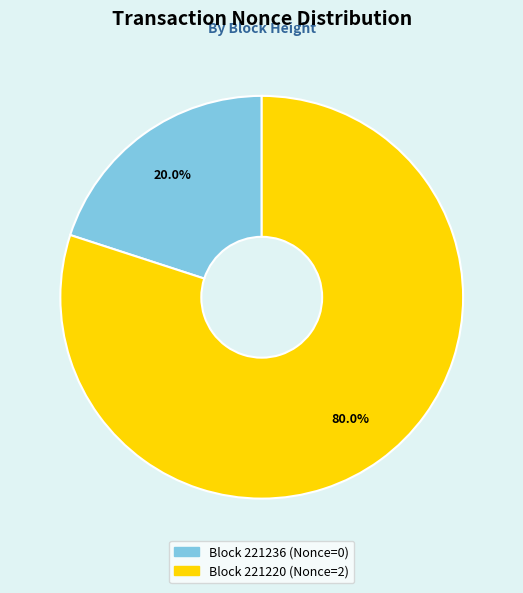

Is there any slice that represents more than half of the pie?

Yes